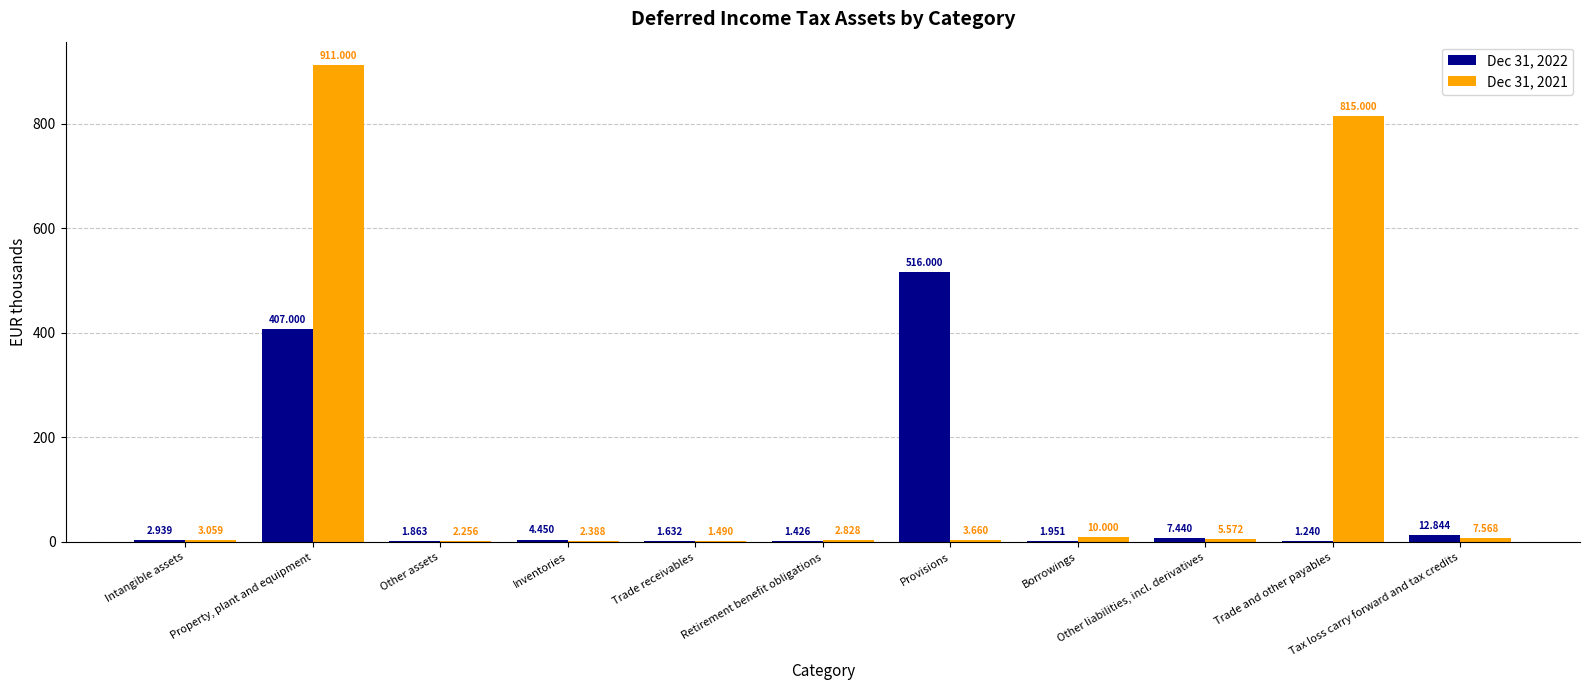

True or false: Dec 31, 2022 has a value of 407.0 at Property, plant and equipment.

True